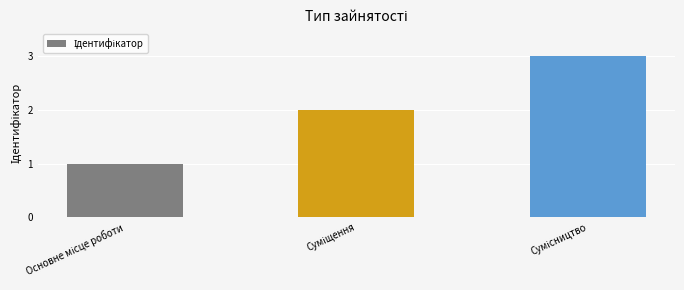

What is the greatest value displayed?

3